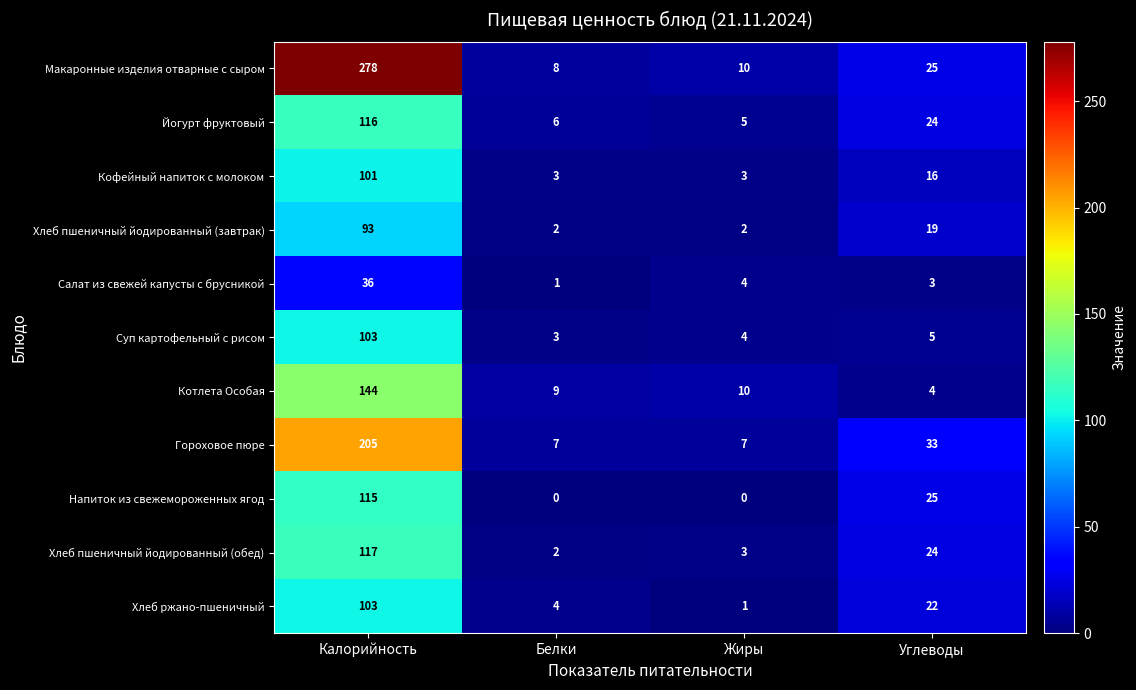

What is the sum of the Хлеб ржано-пшеничный values at Калорийность and Жиры?

104